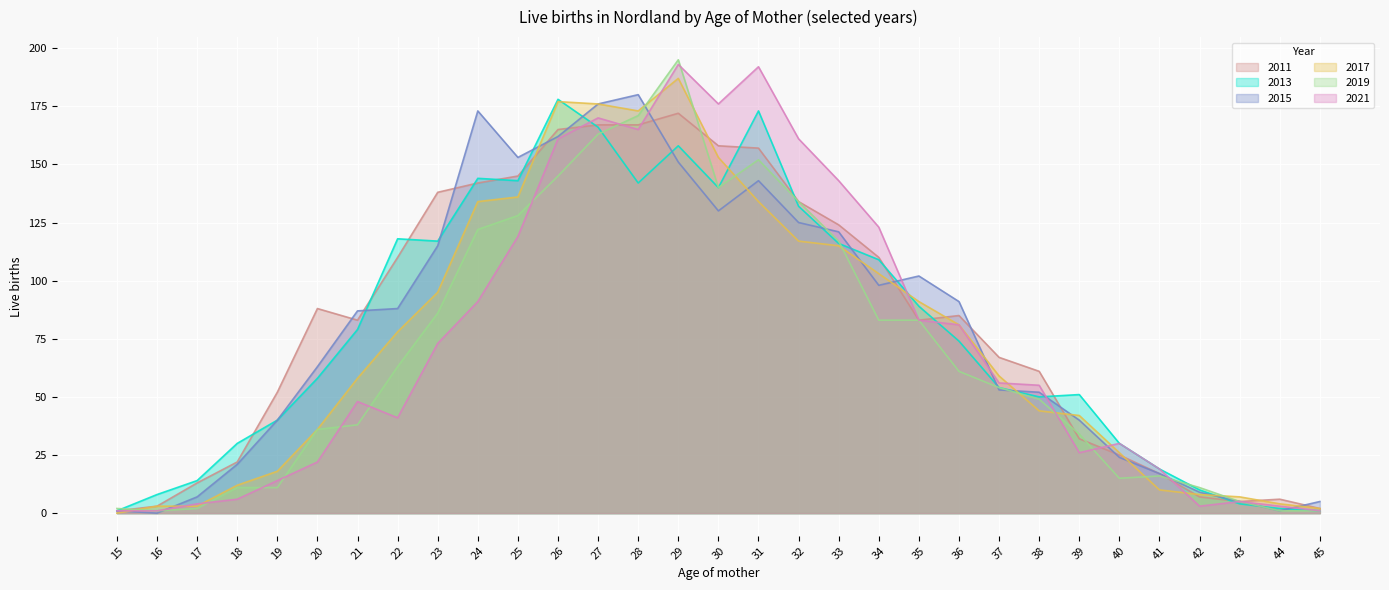

What is the highest value of the 2017 series?

187